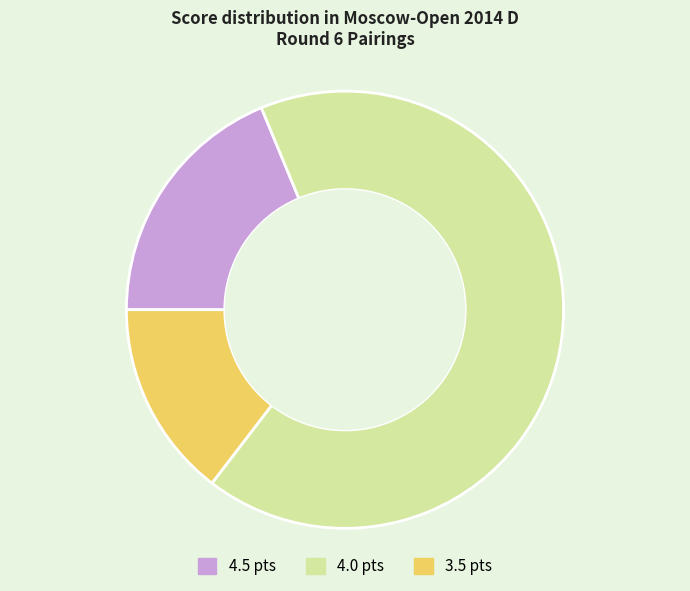

Does any single category account for the majority?

Yes